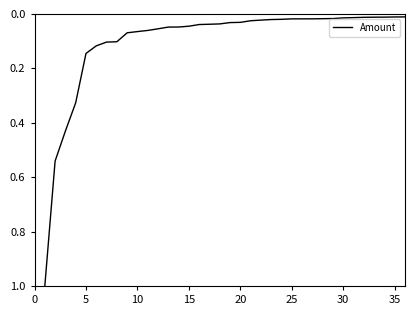

What is the maximum value shown in the chart?

1.0